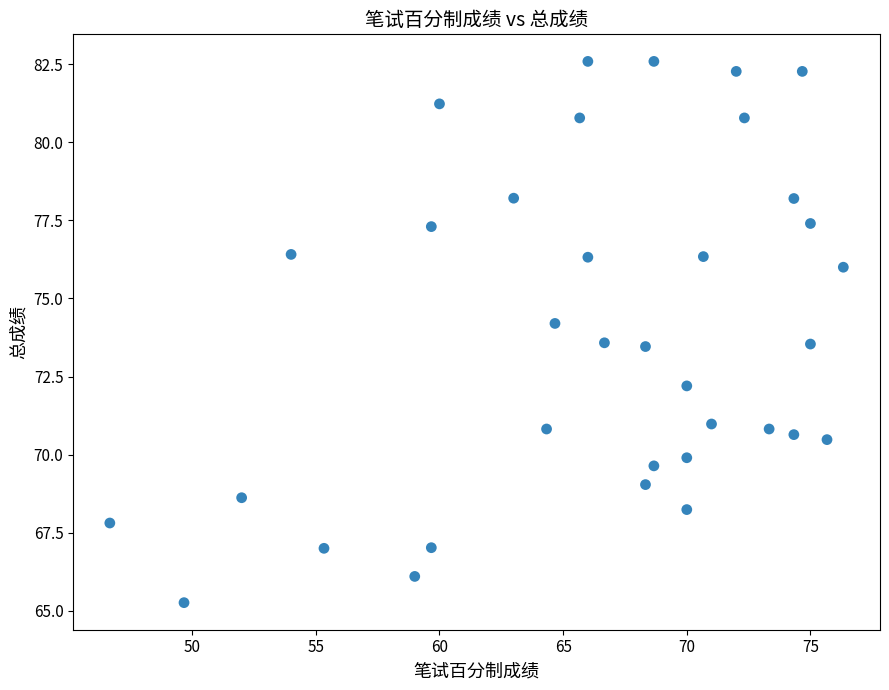

What is the range of X values (max minus min)?

29.7